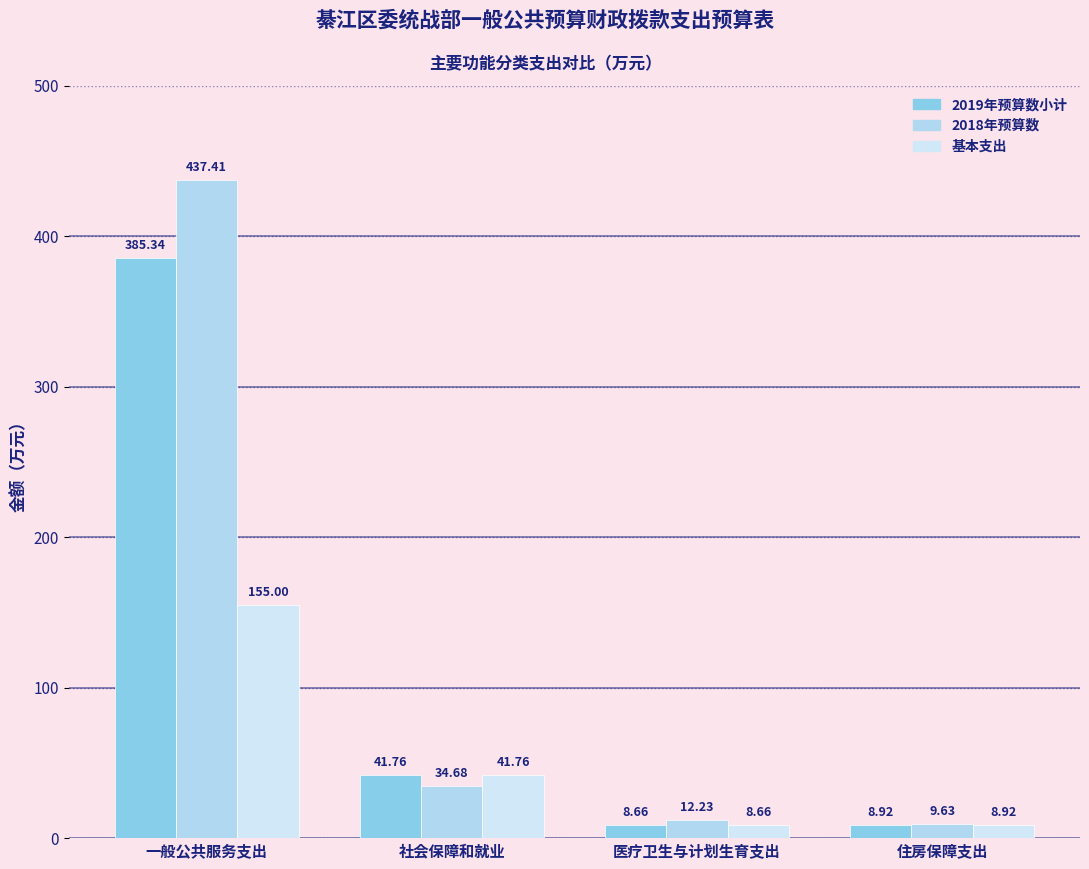

What is the label of the 1st bar from the right?

住房保障支出